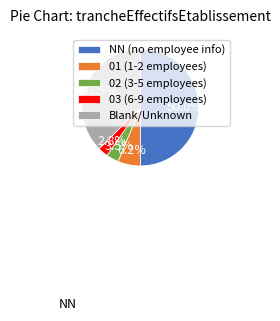

How many segments does this pie chart have?

5